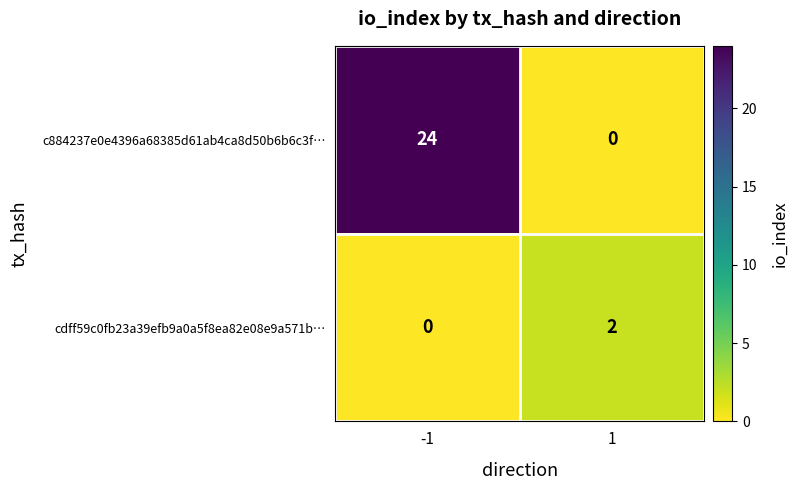

Reading left to right, transcribe all the data shown in this chart.

c884237e0e4396a68385d61ab4ca8d50b6b6c3f…: -1=24	1=0
cdff59c0fb23a39efb9a0a5f8ea82e08e9a571b…: -1=0	1=2